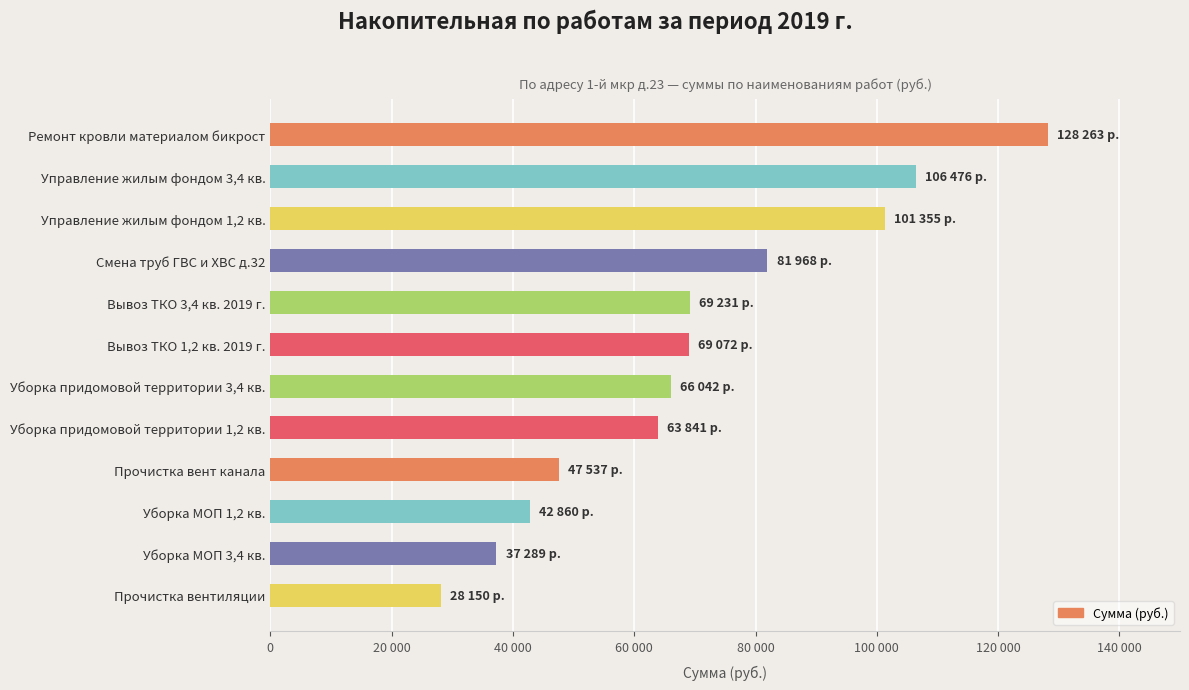

Are the bars horizontal?

Yes